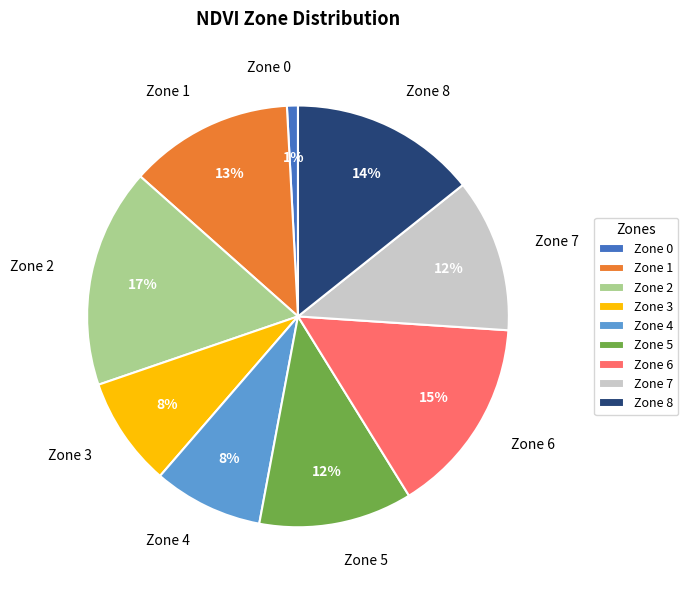

How many segments does this pie chart have?

9